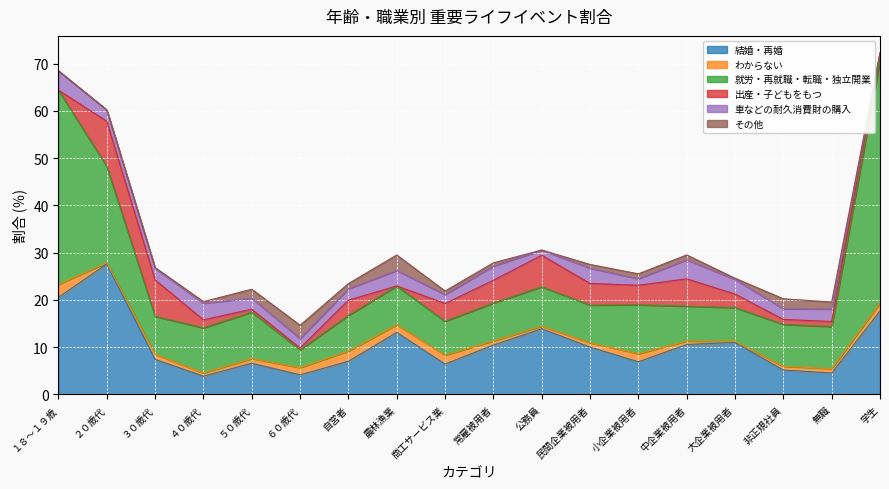

Which series changed the most between ５０歳代 and 民間企業被用者?

出産・子どもをもつ